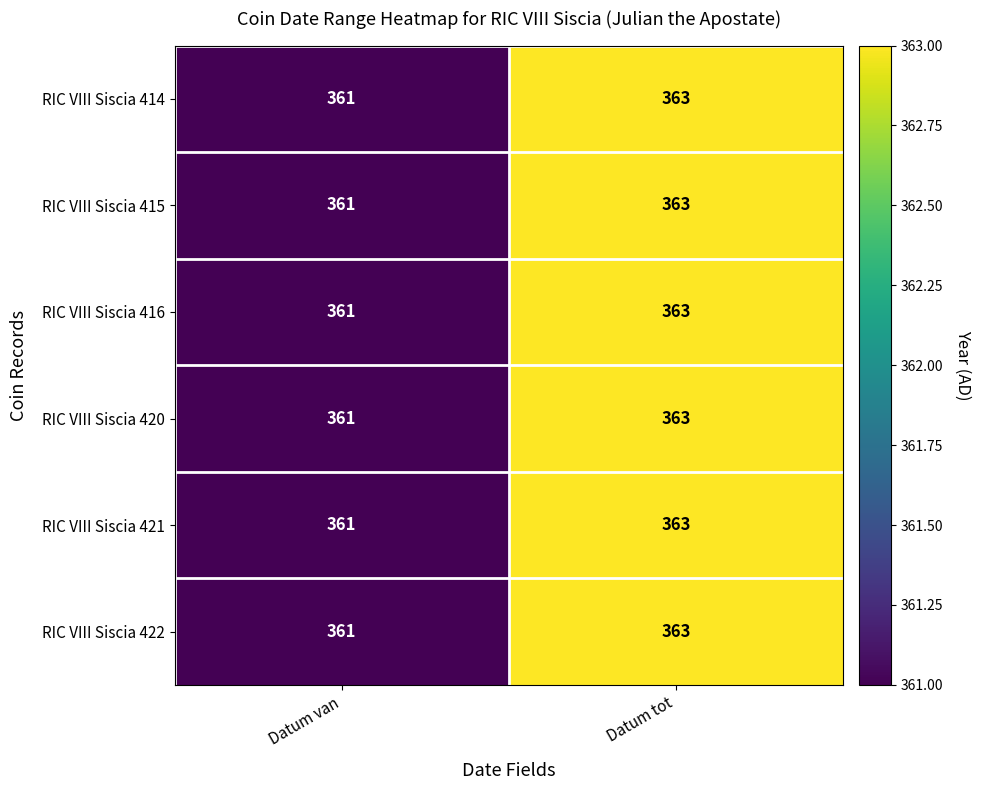

At which label is RIC VIII Siscia 416 closest to 362?

Datum van